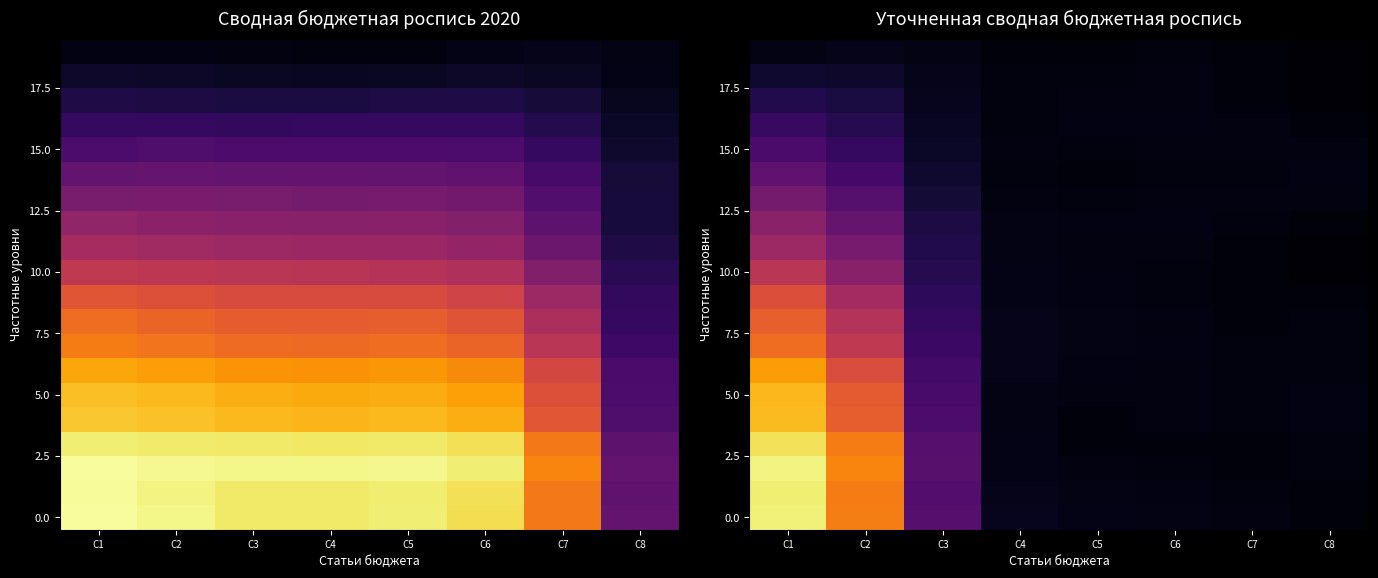

Count the number of categories in the chart.

8